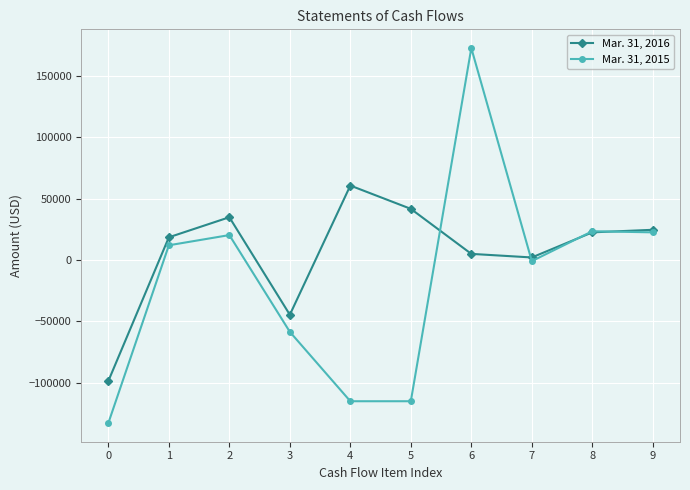

What is the value of the Mar. 31, 2016 point at the 2nd from the left?

18500